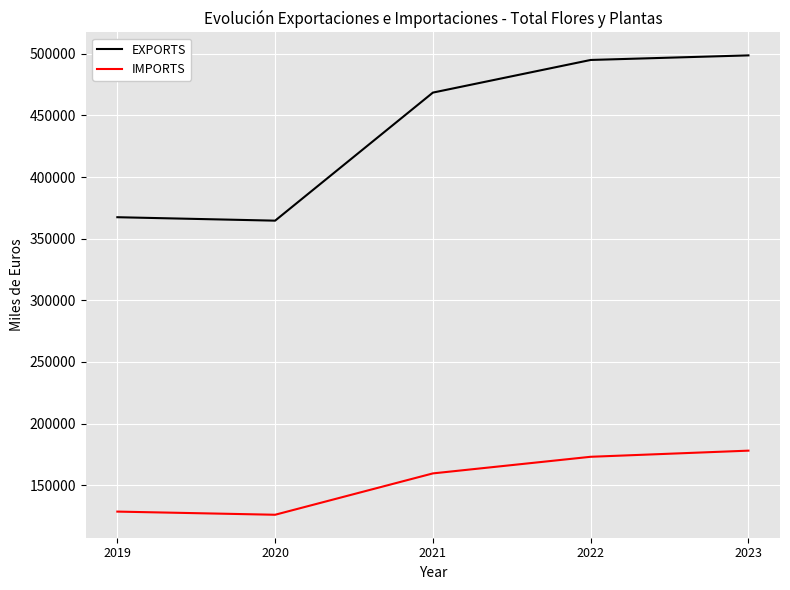

What is the greatest value displayed?

498685